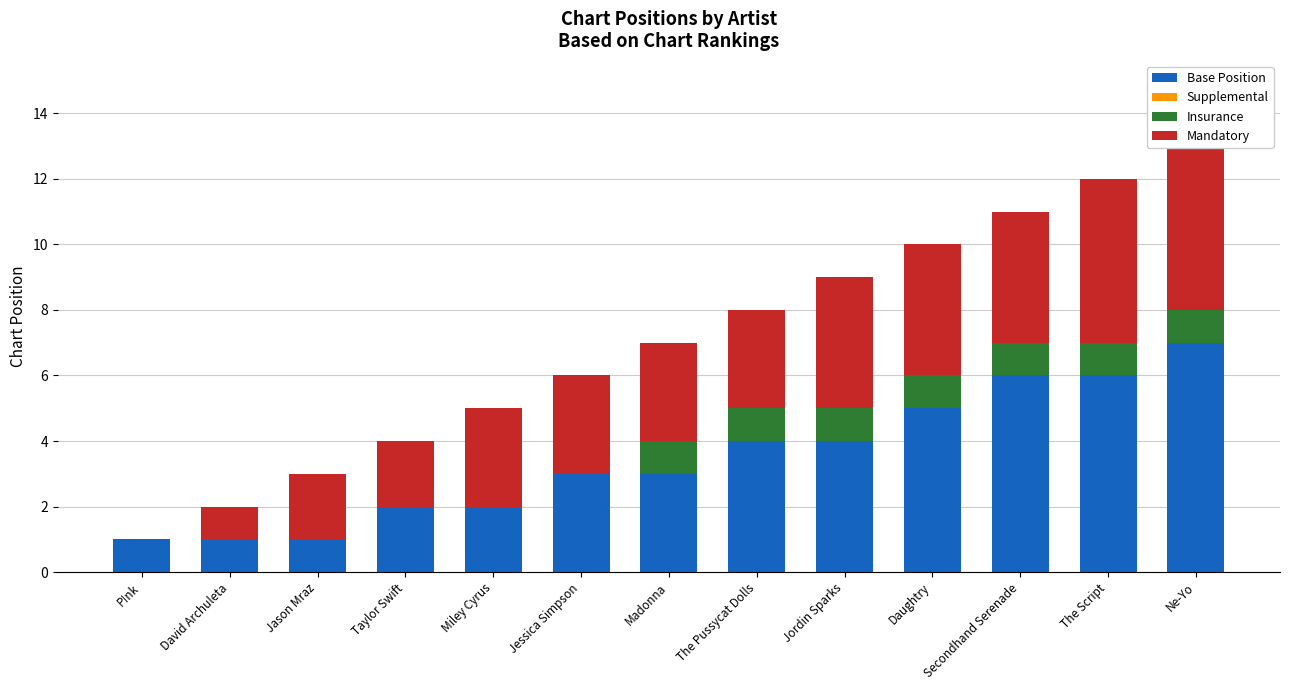

Are the bars grouped side by side (vs. stacked)?

Yes